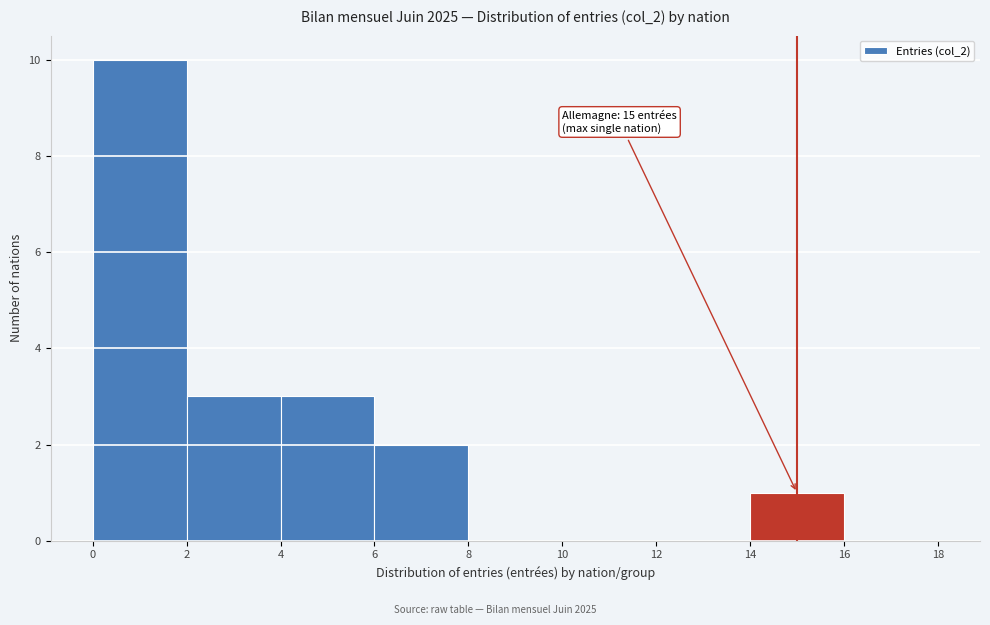

Which range on the x-axis has the tallest bar?

0 to 2